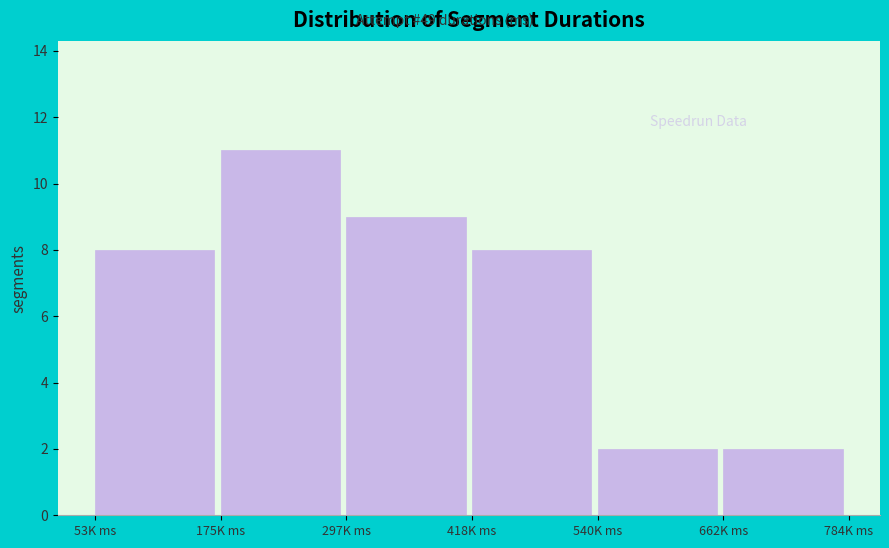

Reading right to left, transcribe all the data shown in this chart.

2	2	8	9	11	8